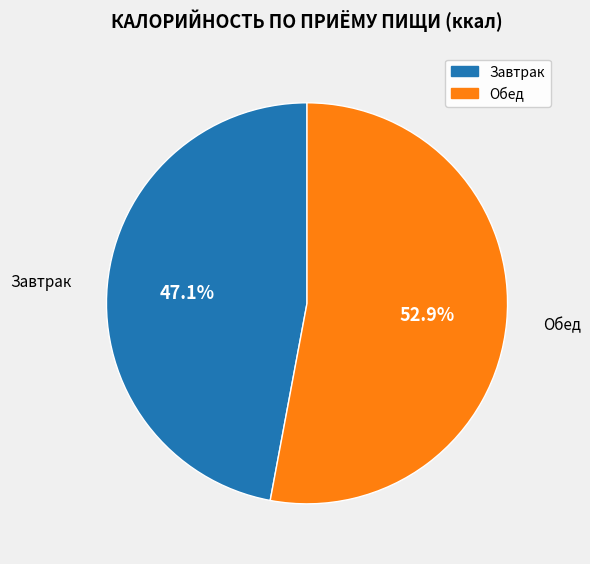

Is there a majority slice in this chart?

Yes